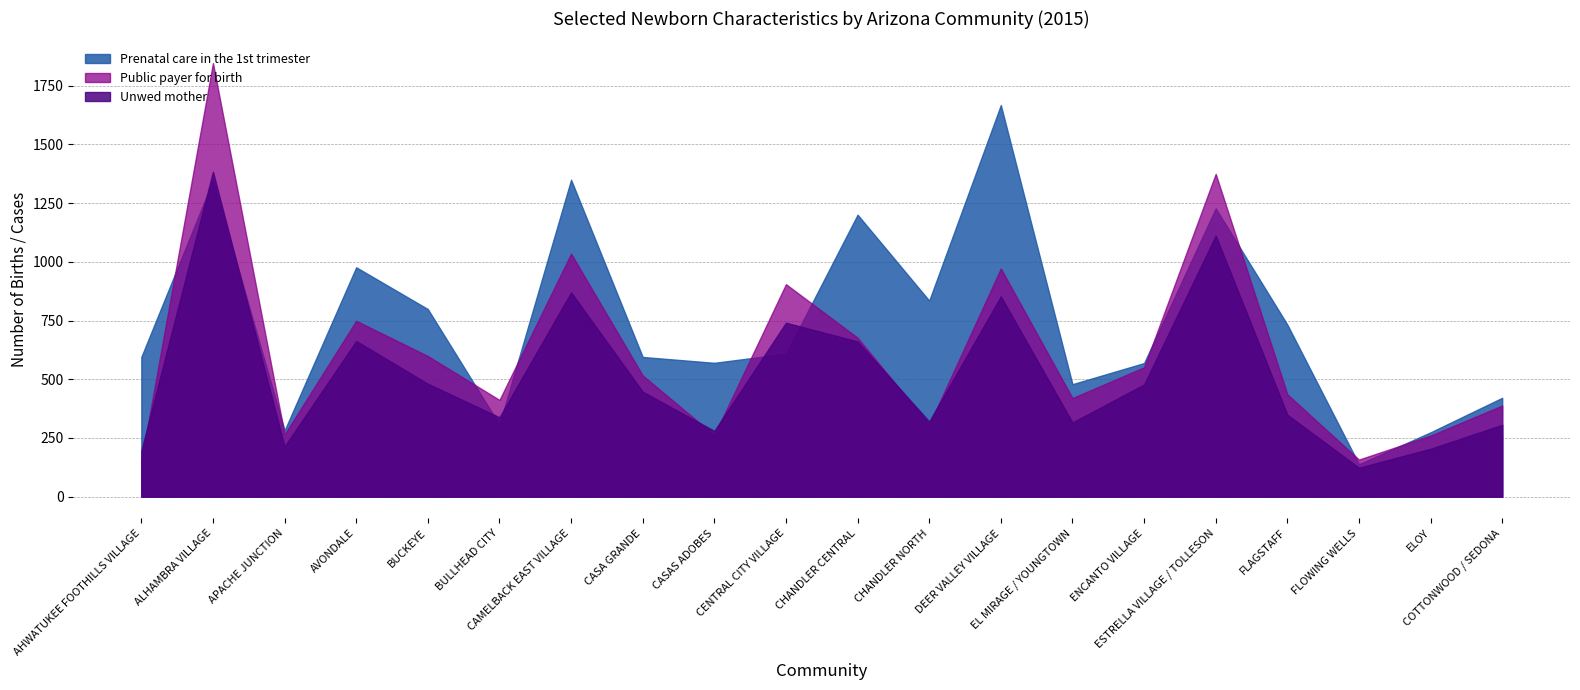

What is the highest value of the Public payer for birth series?

1847